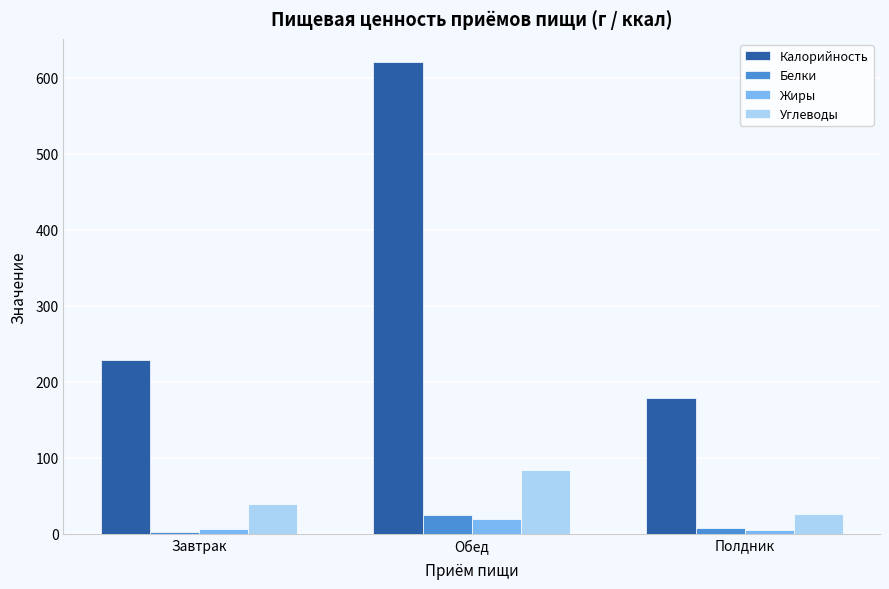

At how many categories does at least one series exceed 198?

2